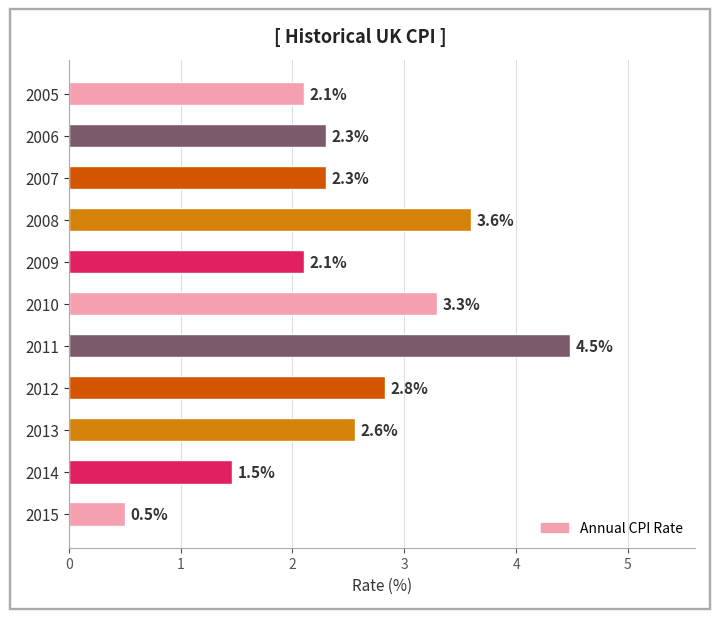

List the labels in order of value, smallest first.

2015, 2014, 2009, 2005, 2007, 2006, 2013, 2012, 2010, 2008, 2011